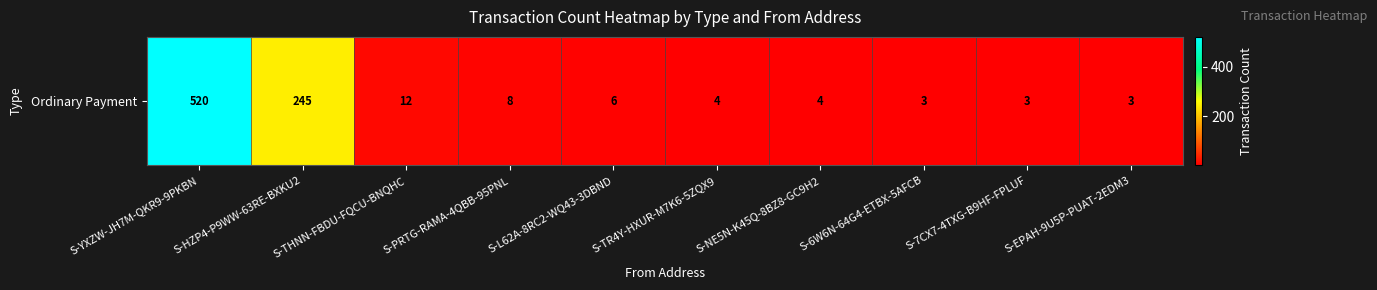

Reading left to right, what are all the values shown in this chart?

520	245	12	8	6	4	4	3	3	3